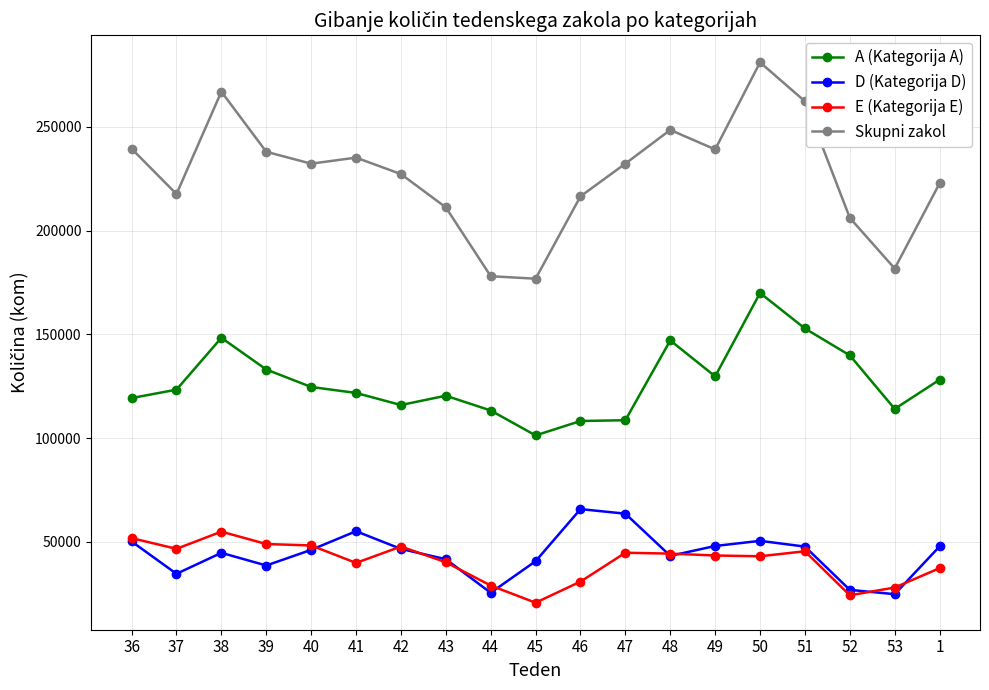

What is the total value across all series at 52?

397116